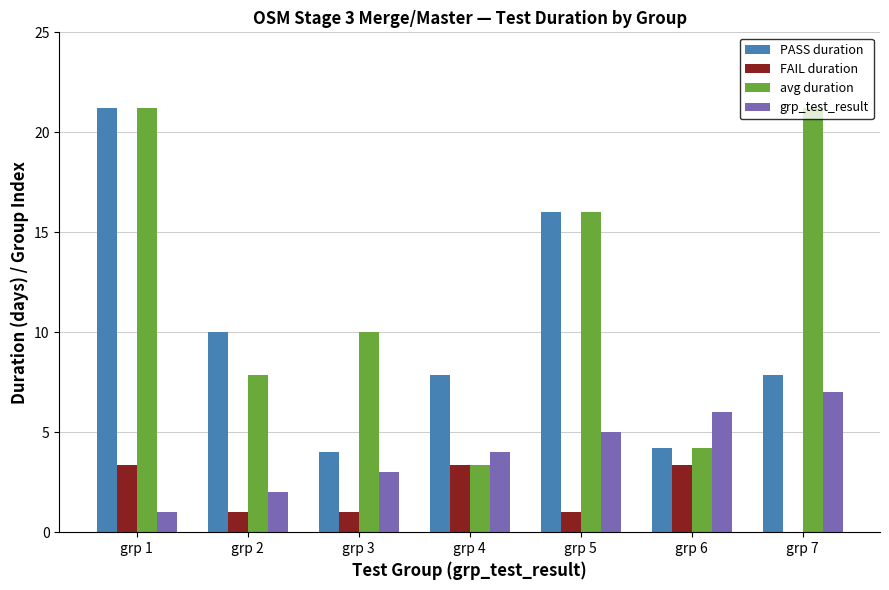

At which category is the sum across all series the highest?

grp 1